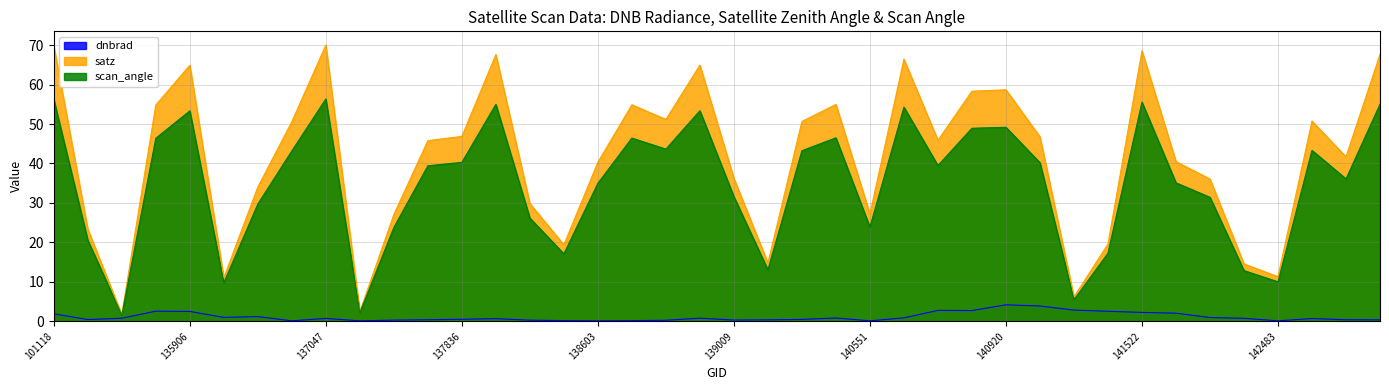

What is the value of the satz point at the 4th from the left?

54.8